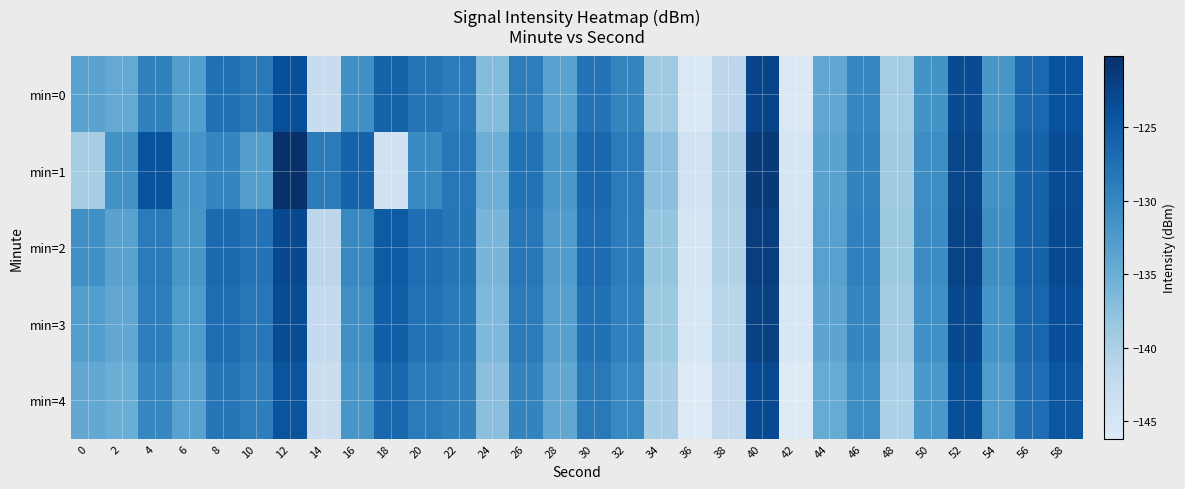

Between 44 and 42, which is larger?

44